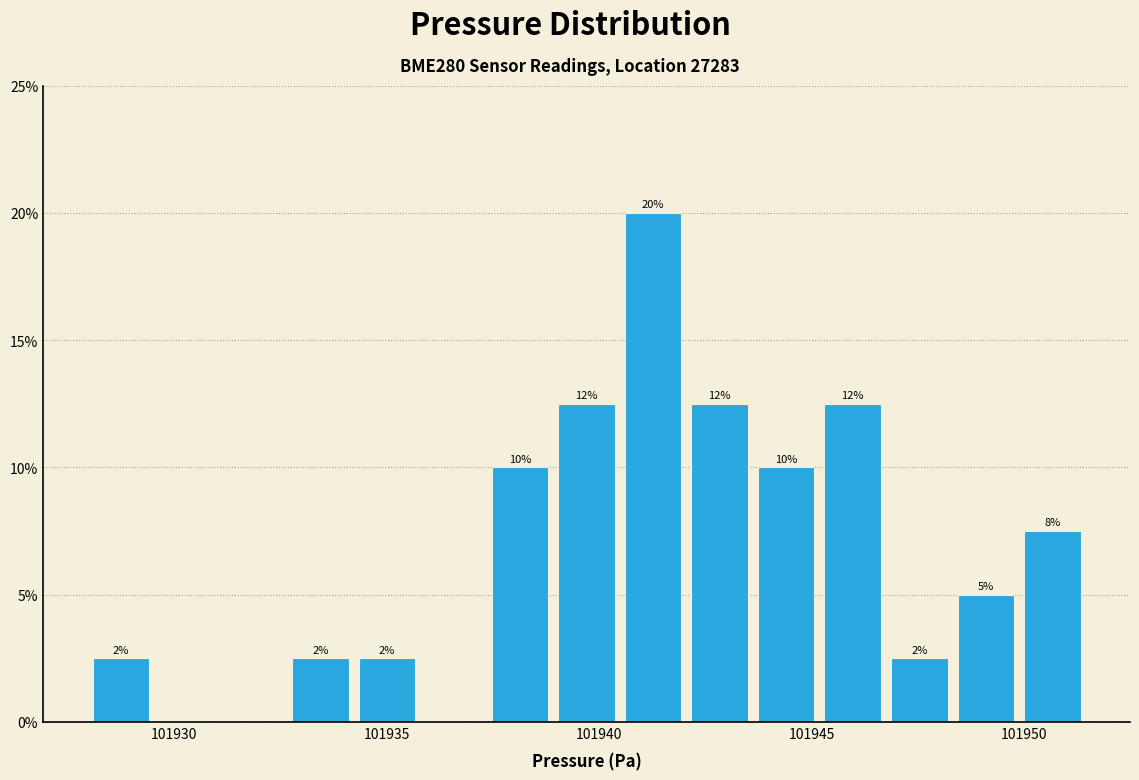

Read against the x-axis, roughly where is the centre of the tallest bar?

101941.5